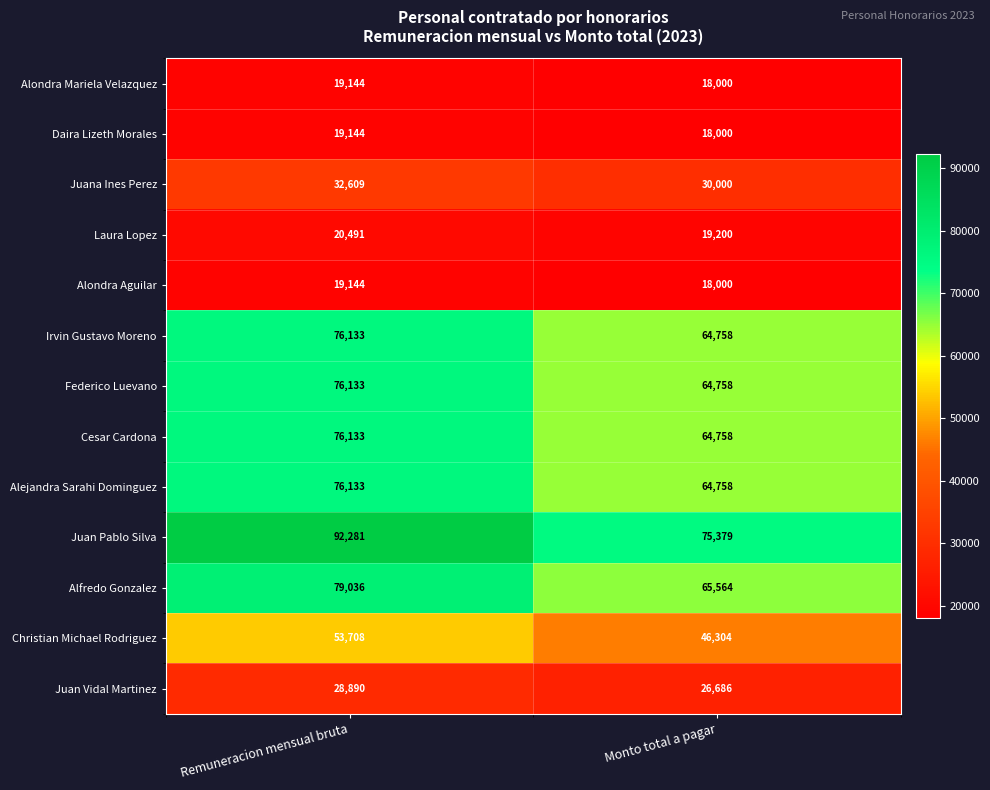

Reading left to right, what are all the values shown in this chart?

Alondra Mariela Velazquez: 19144	18000
Daira Lizeth Morales: 19144	18000
Juana Ines Perez: 32609	30000
Laura Lopez: 20491	19200
Alondra Aguilar: 19144	18000
Irvin Gustavo Moreno: 76133	64758
Federico Luevano: 76133	64758
Cesar Cardona: 76133	64758
Alejandra Sarahi Dominguez: 76133	64758
Juan Pablo Silva: 92281	75379
Alfredo Gonzalez: 79036	65564
Christian Michael Rodriguez: 53708	46304
Juan Vidal Martinez: 28890	26686